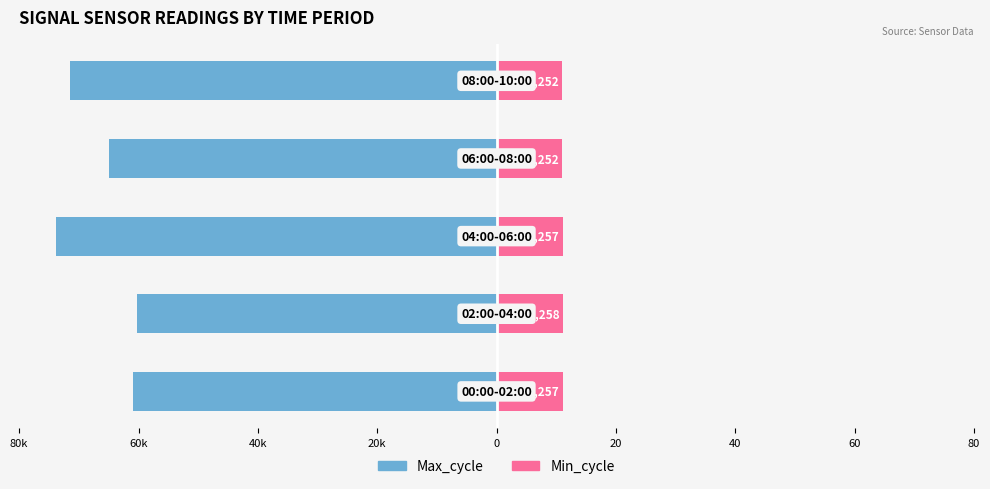

The Max_cycle series shows -128.4 at 40k. True or false?

False